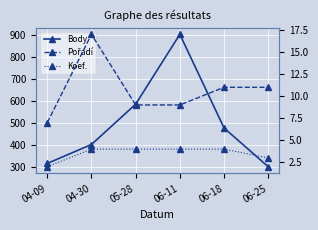

Count the number of categories in the chart.

6